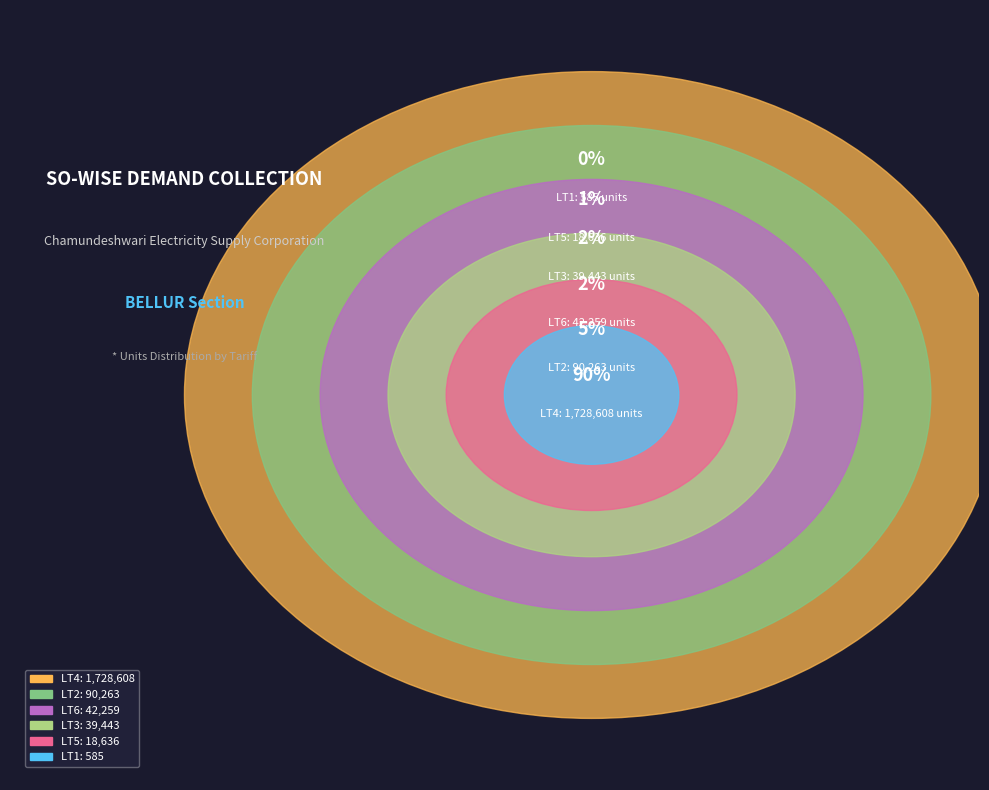

What is the smallest slice in the pie chart?

LT1